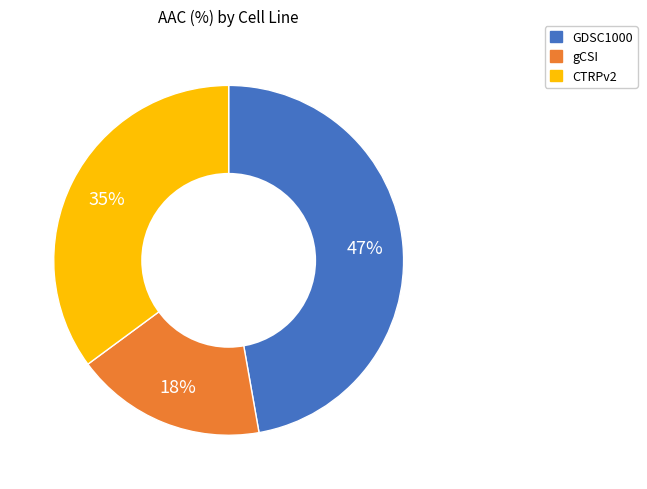

Does any single category account for the majority?

No